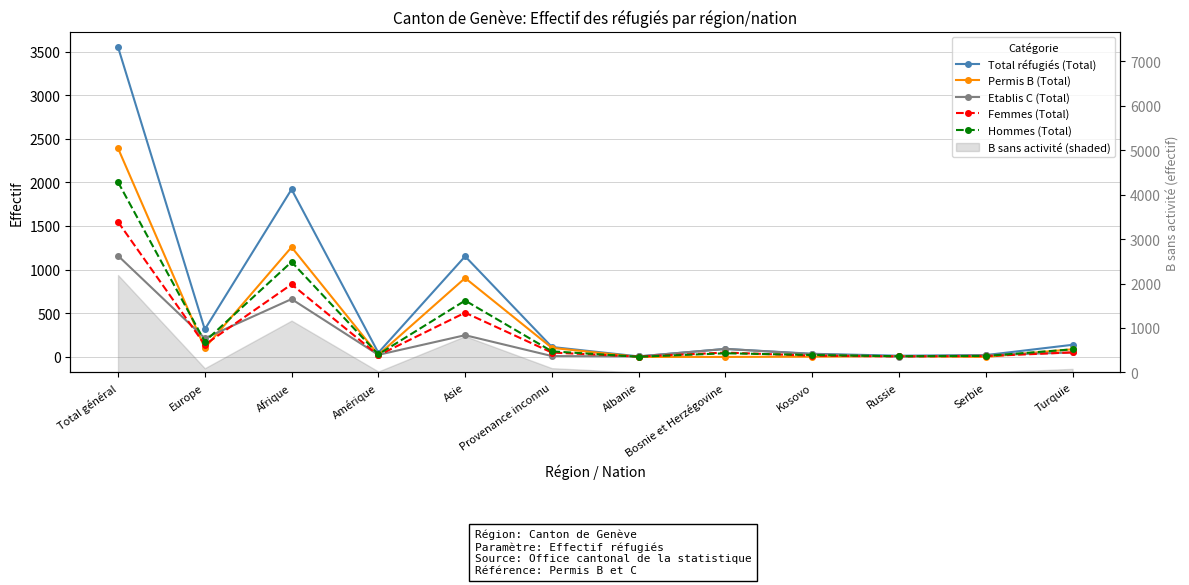

Is this an area chart (filled region under the line)?

No